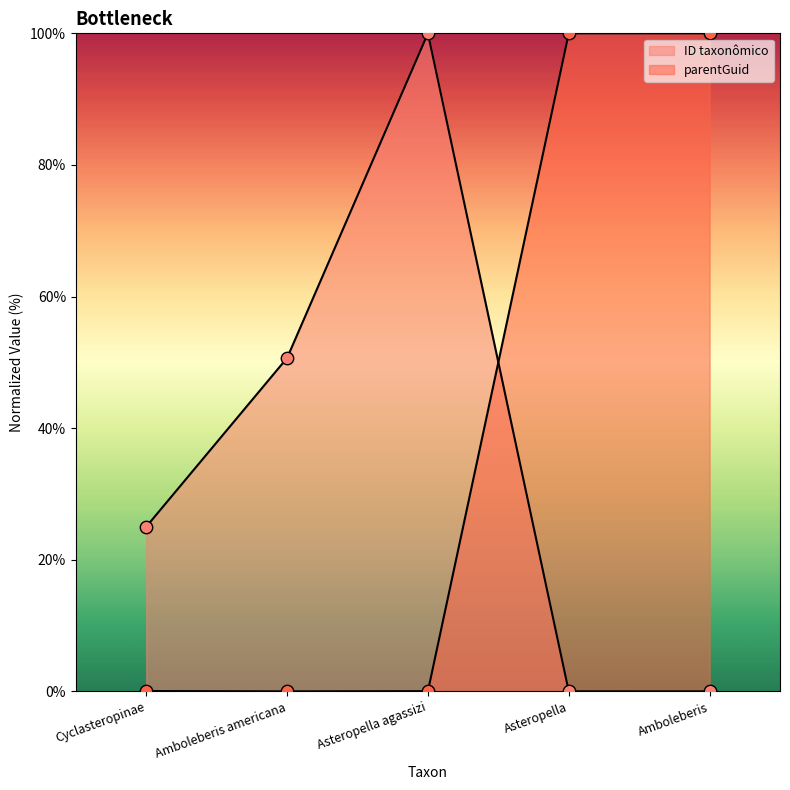

At how many categories does at least one series exceed 94?

3